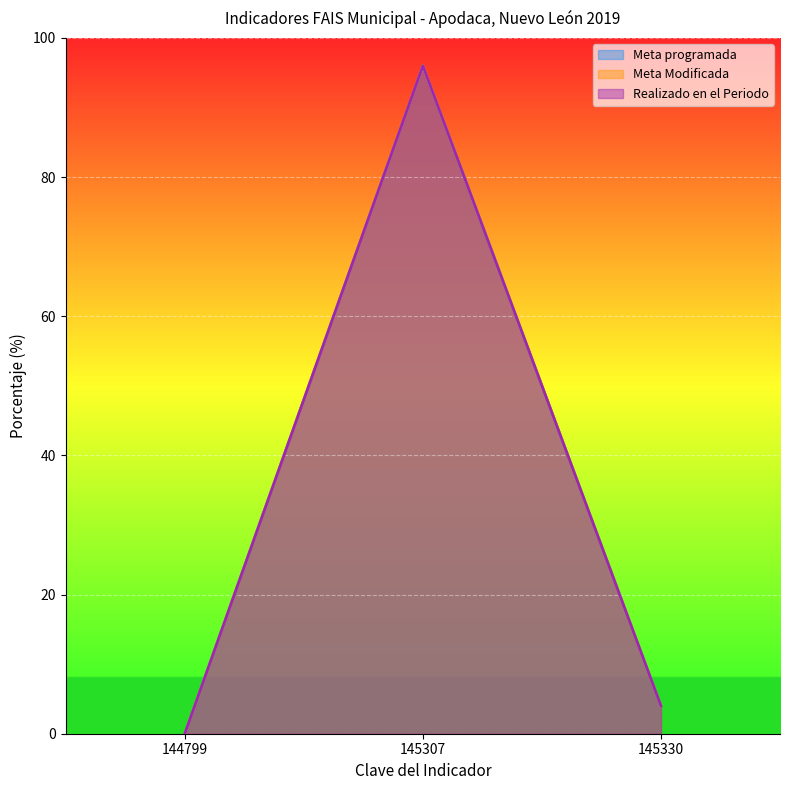

At how many categories does at least one series exceed 63?

1